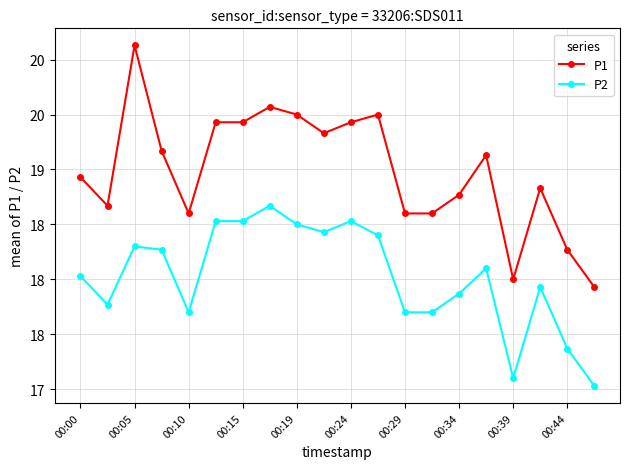

Rank the series by their average value, from lowest to highest.

P2, P1